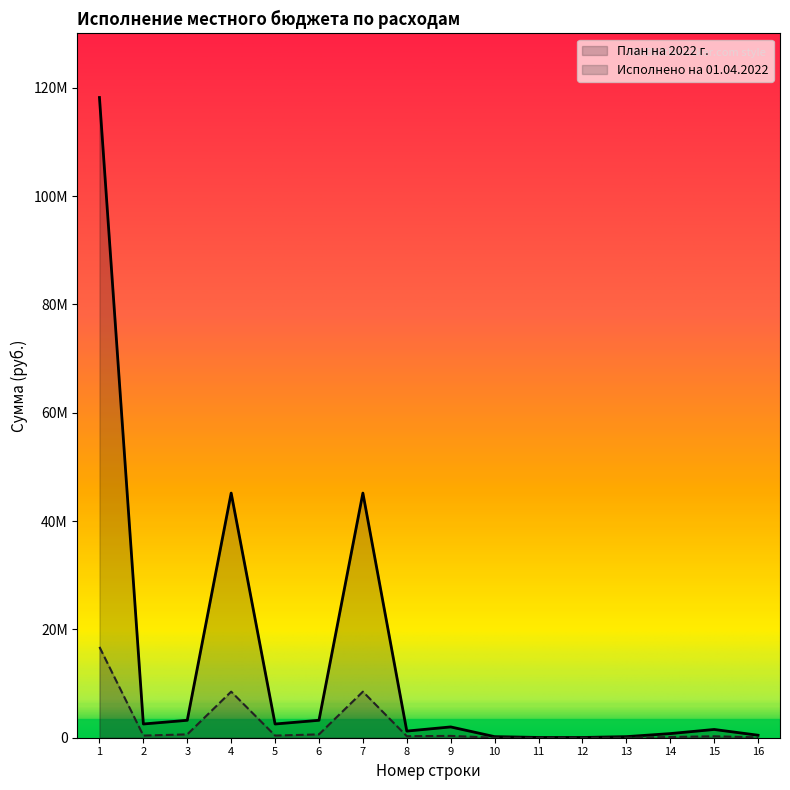

True or false: План на 2022 г. has a value of 50000.0 at 11.

True